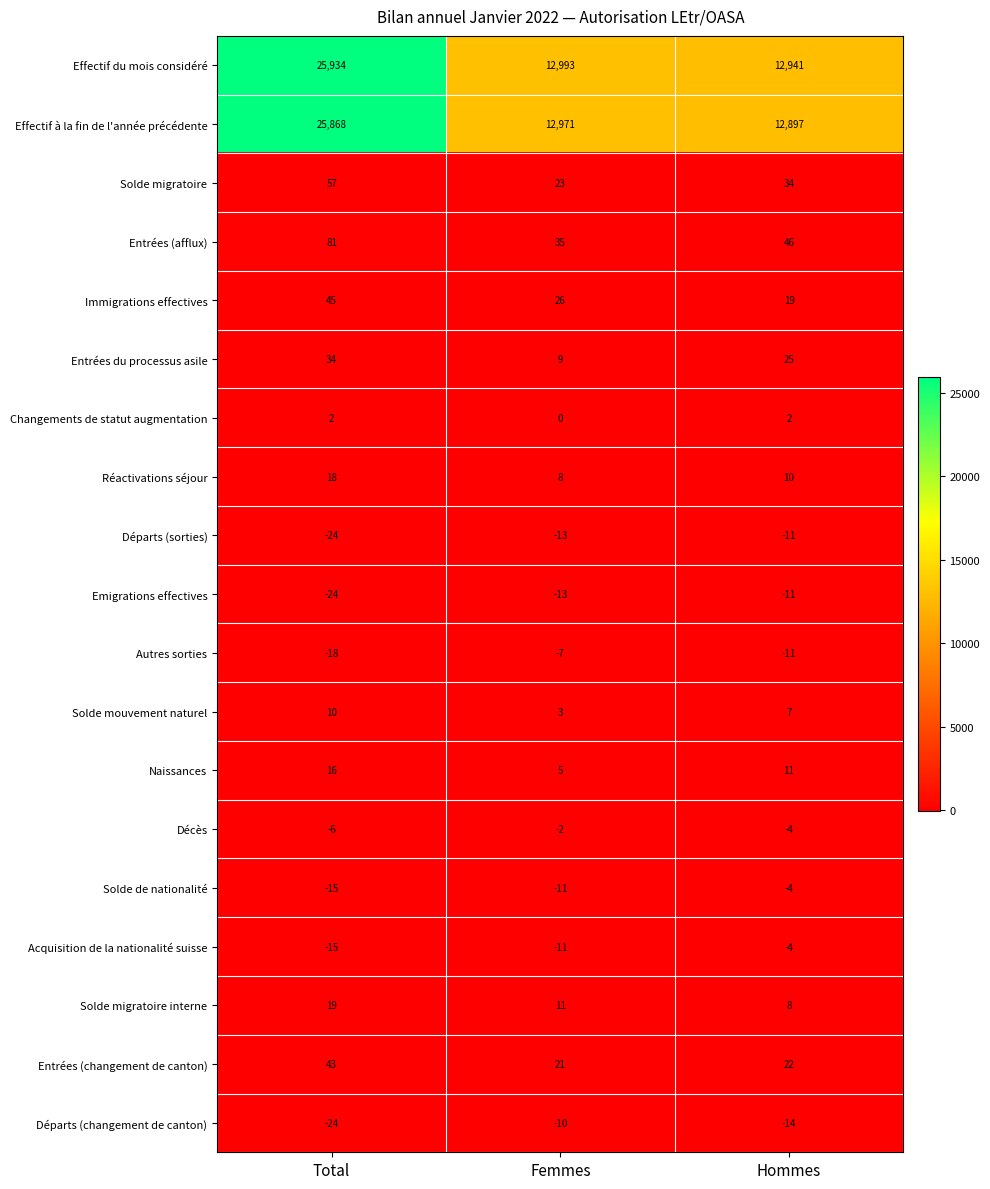

Rank the categories by Autres sorties value from highest to lowest.

Femmes, Hommes, Total